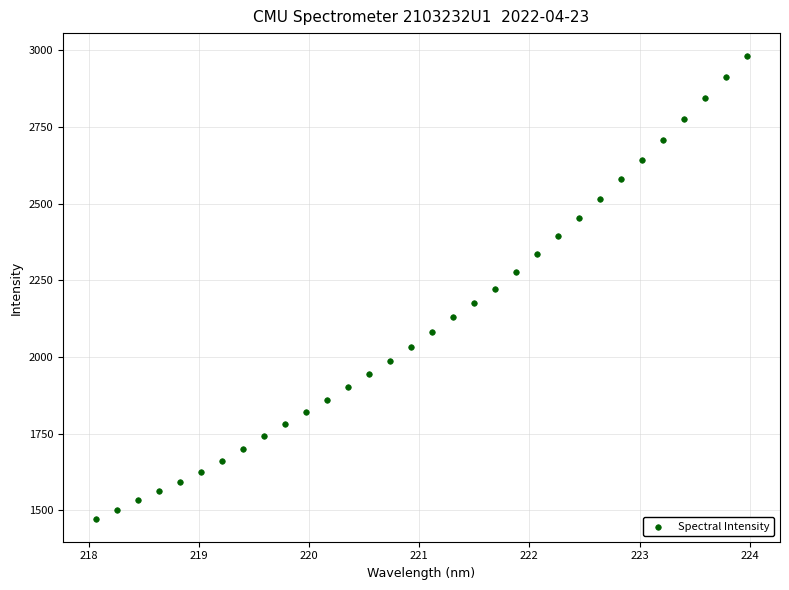

What is the range of X values (max minus min)?

5.9